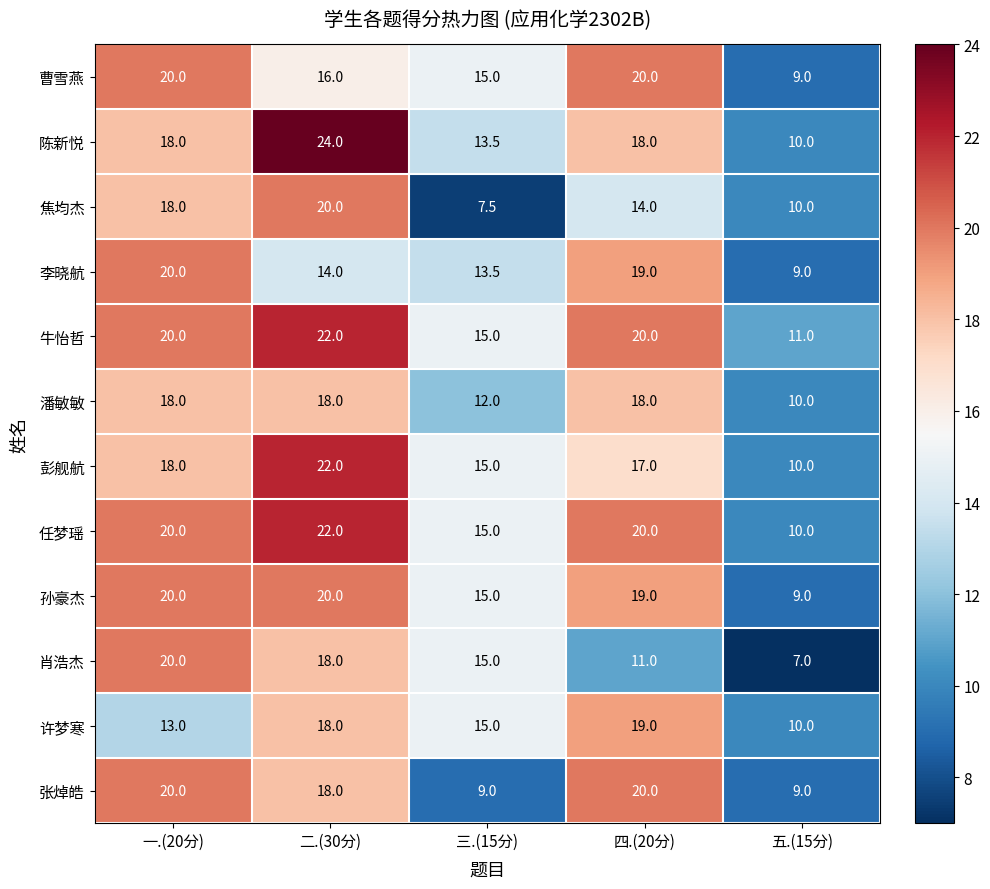

The value of 潘敏敏 at 五.(15分) is 10.0. True or false?

True